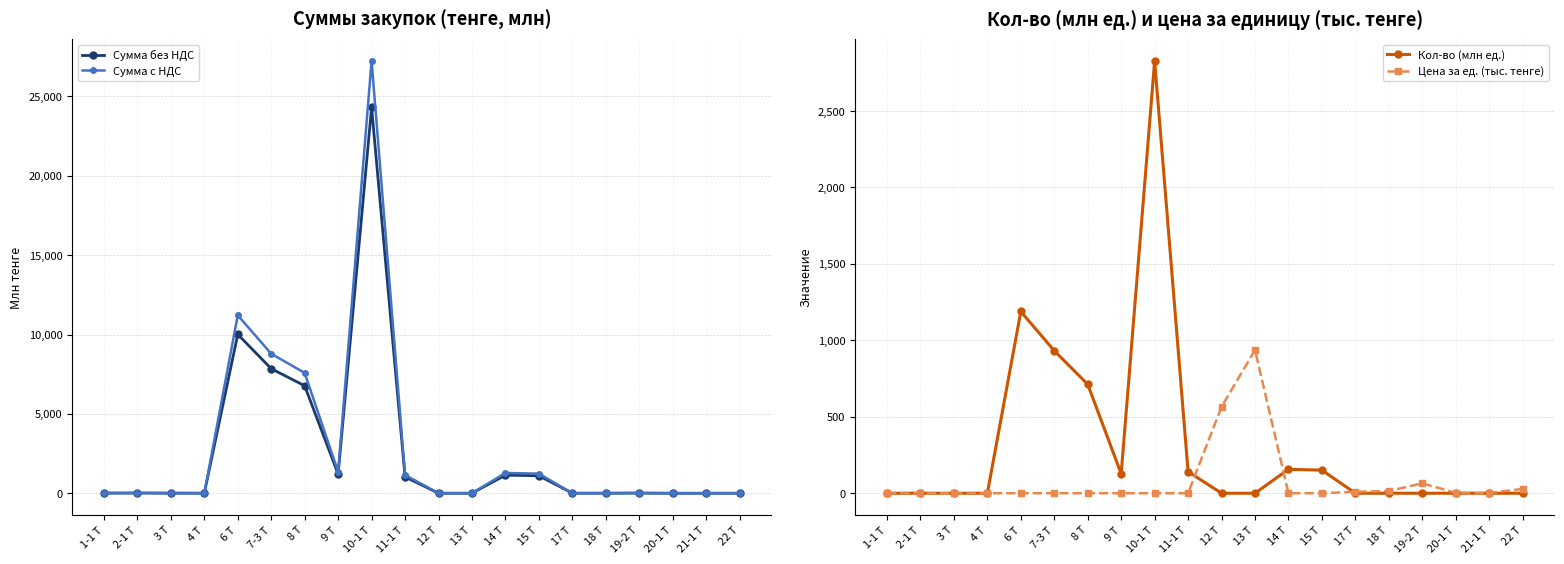

Which has a higher value, 18 T or 19-2 T?

19-2 T